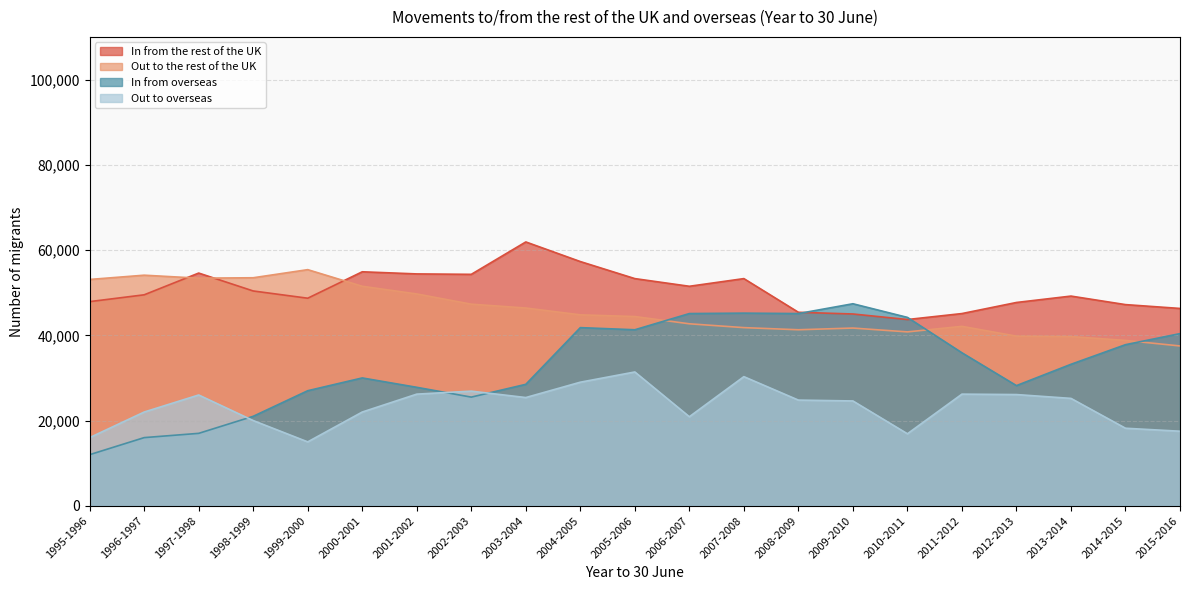

What is the sum of all Out to overseas values?

490600